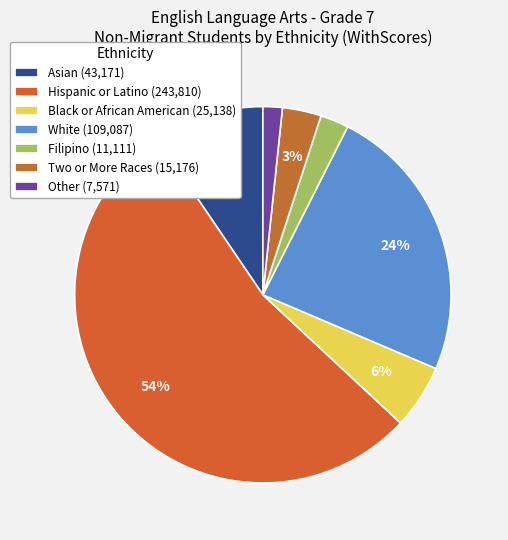

What percentage is NOT represented by Asian?

90.5%